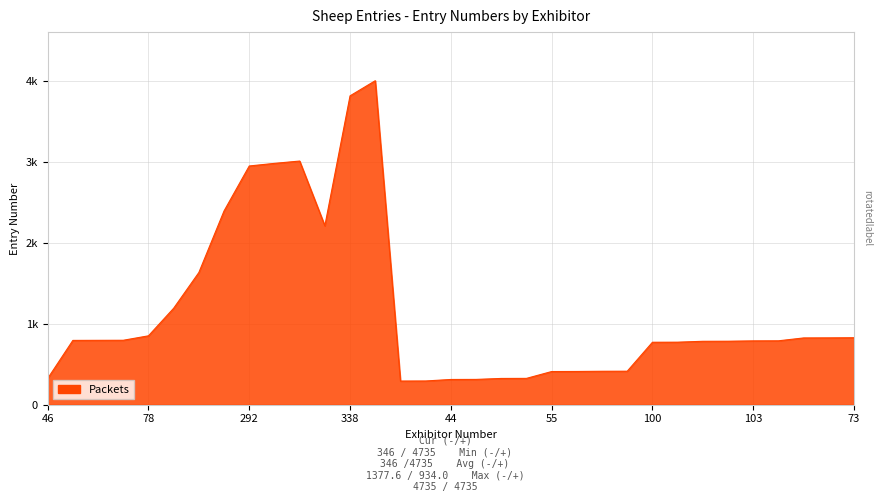

What is the sum of all values?

45460